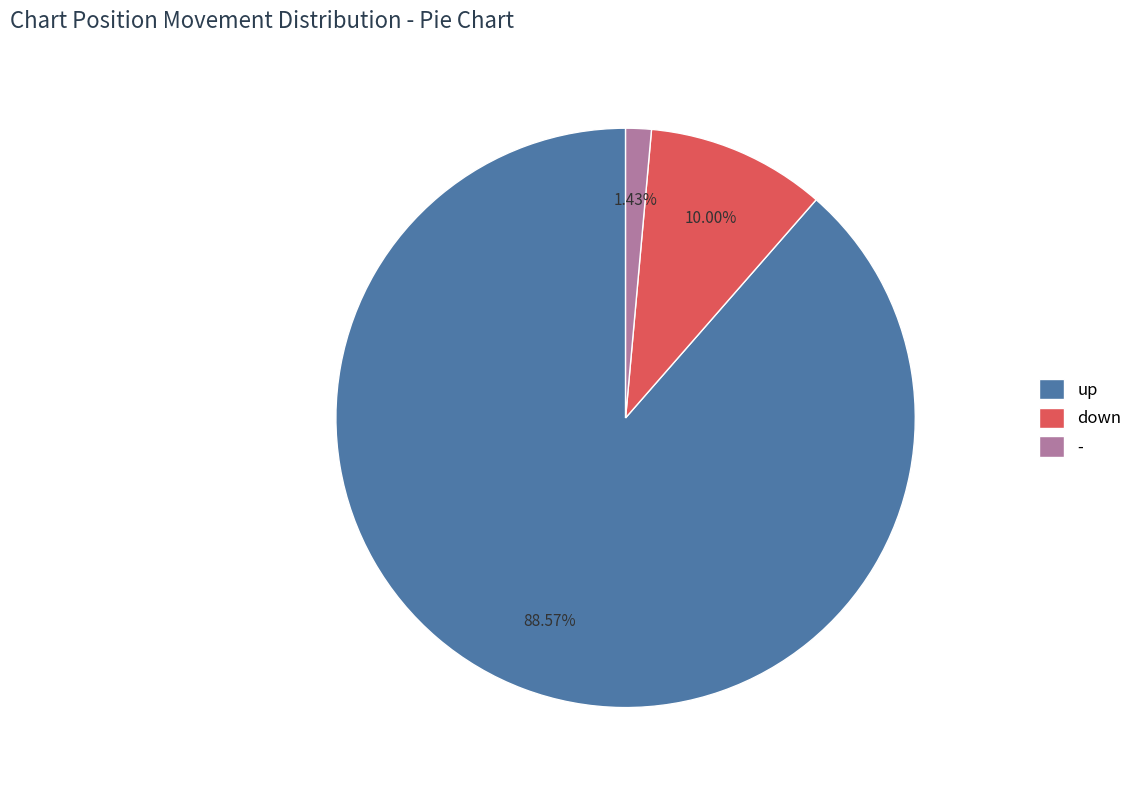

What percentage is NOT represented by up?

11.4%